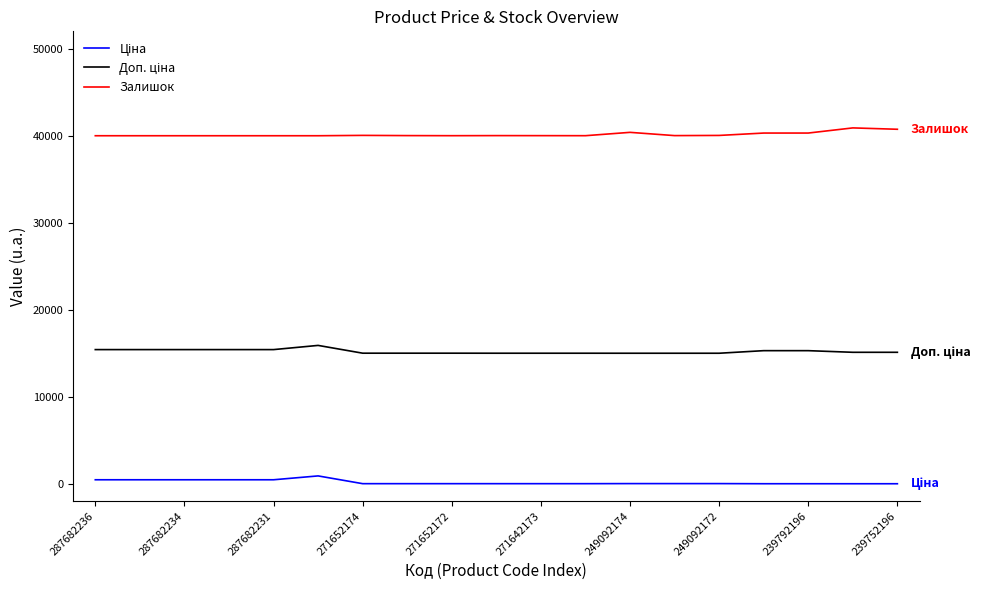

What is the maximum value for Залишок?

40900.0